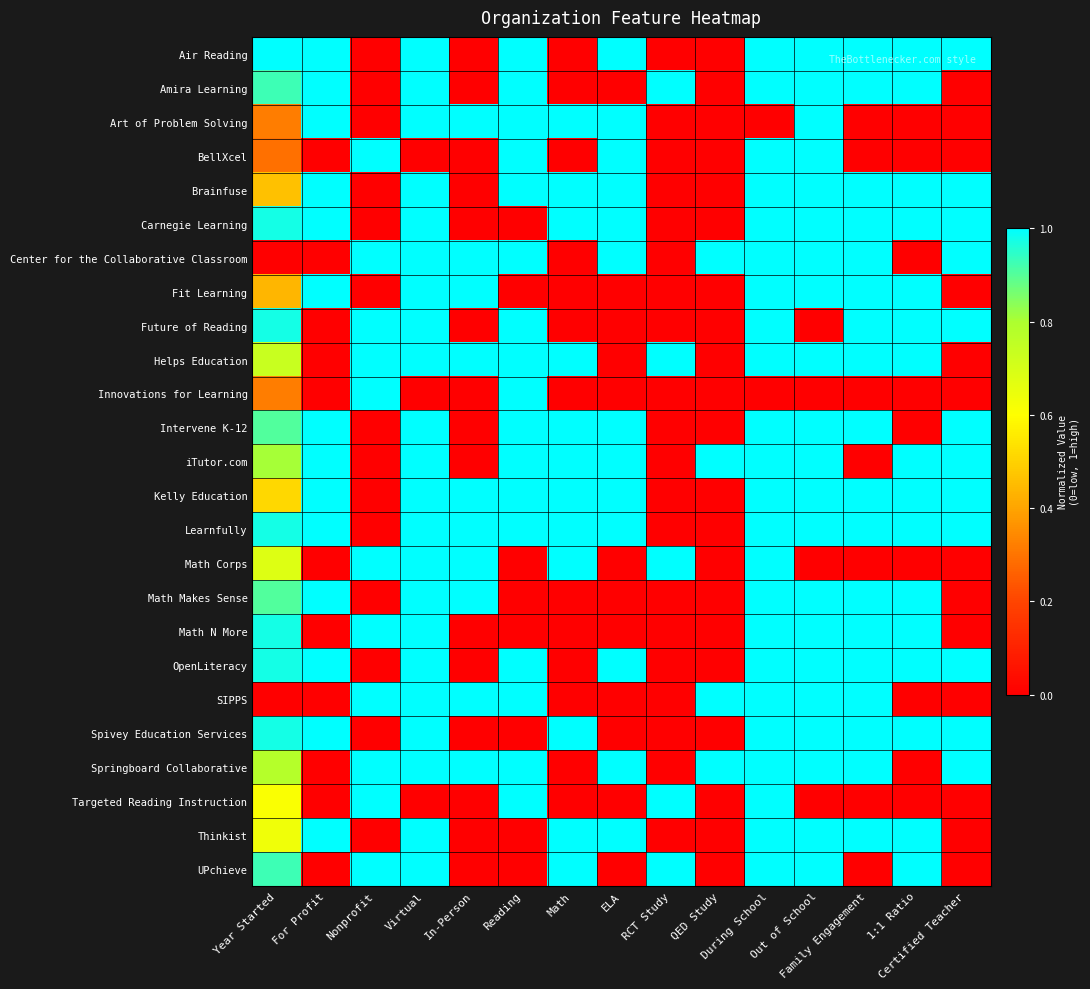

List the series in order of their peak value, highest first.

Air Reading, Amira Learning, Art of Problem Solving, BellXcel, Brainfuse, Carnegie Learning, Center for the Collaborative Classroom, Fit Learning, Future of Reading, Helps Education, Innovations for Learning, Intervene K-12, iTutor.com, Kelly Education, Learnfully, Math Corps, Math Makes Sense, Math N More, OpenLiteracy, SIPPS, Spivey Education Services, Springboard Collaborative, Targeted Reading Instruction, Thinkist, UPchieve